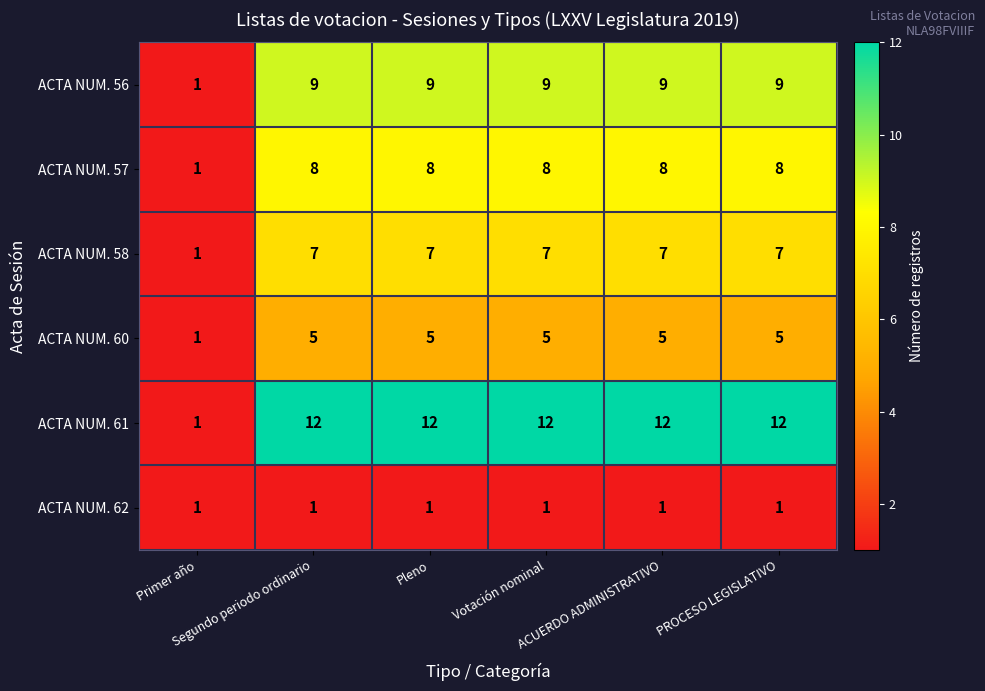

How many categories are shown in the chart?

6